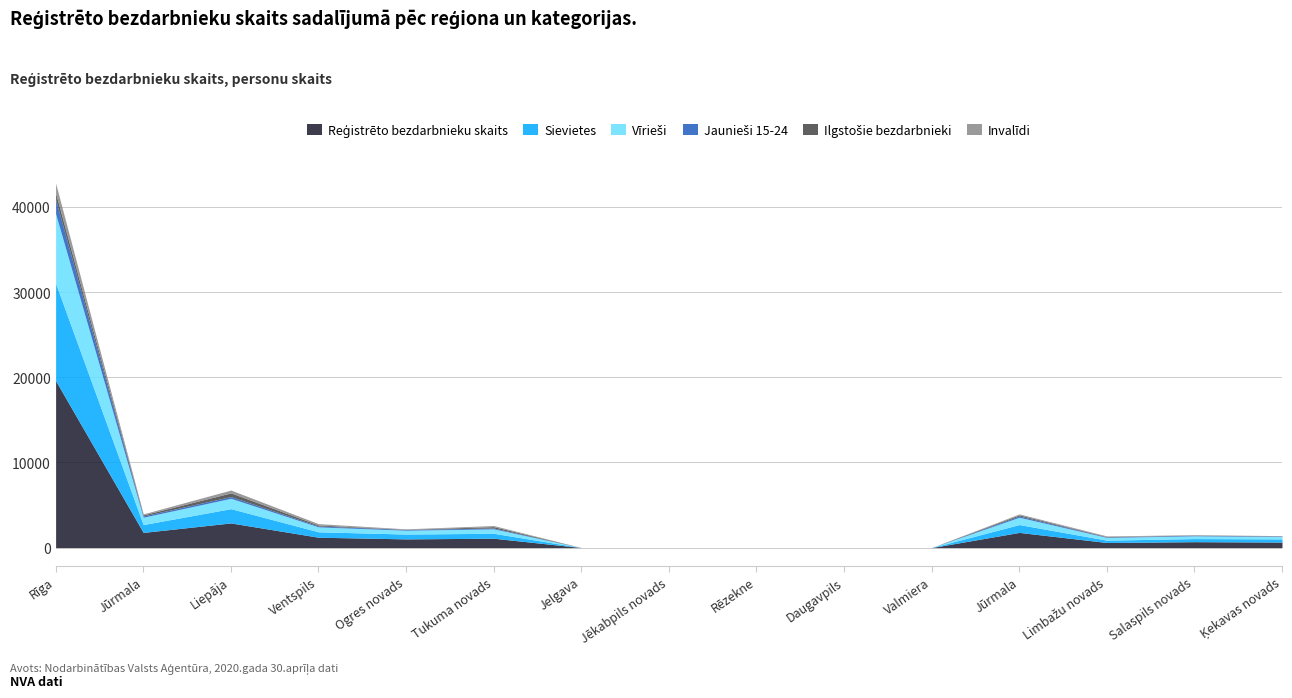

Reading left to right, list all the values displayed in this chart.

Reģistrēto bezdarbnieku skaits: Rīga=19601	Jūrmala=1779	Liepāja=2891	Ventspils=1214	Ogres novads=1018	Tukuma novads=1098	Jelgava=0	Jēkabpils novads=0	Rēzekne=0	Daugavpils=0	Valmiera=0	Jūrmala=1779	Limbažu novads=595	Salaspils novads=690	Ķekavas novads=647
Sievietes: Rīga=11433	Jūrmala=923	Liepāja=1677	Ventspils=637	Ogres novads=568	Tukuma novads=579	Jelgava=0	Jēkabpils novads=0	Rēzekne=0	Daugavpils=0	Valmiera=0	Jūrmala=923	Limbažu novads=272	Salaspils novads=366	Ķekavas novads=370
Vīrieši: Rīga=8168	Jūrmala=856	Liepāja=1214	Ventspils=577	Ogres novads=450	Tukuma novads=519	Jelgava=0	Jēkabpils novads=0	Rēzekne=0	Daugavpils=0	Valmiera=0	Jūrmala=856	Limbažu novads=323	Salaspils novads=324	Ķekavas novads=277
Jaunieši 15-24: Rīga=1654	Jūrmala=151	Liepāja=204	Ventspils=107	Ogres novads=93	Tukuma novads=103	Jelgava=0	Jēkabpils novads=0	Rēzekne=0	Daugavpils=0	Valmiera=0	Jūrmala=151	Limbažu novads=55	Salaspils novads=72	Ķekavas novads=50
Ilgstošie bezdarbnieki: Rīga=769	Jūrmala=127	Liepāja=433	Ventspils=114	Ogres novads=14	Tukuma novads=156	Jelgava=0	Jēkabpils novads=0	Rēzekne=0	Daugavpils=0	Valmiera=0	Jūrmala=127	Limbažu novads=41	Salaspils novads=19	Ķekavas novads=21
Invalīdi: Rīga=1168	Jūrmala=116	Liepāja=333	Ventspils=159	Ogres novads=54	Tukuma novads=131	Jelgava=0	Jēkabpils novads=0	Rēzekne=0	Daugavpils=0	Valmiera=0	Jūrmala=116	Limbažu novads=78	Salaspils novads=38	Ķekavas novads=35